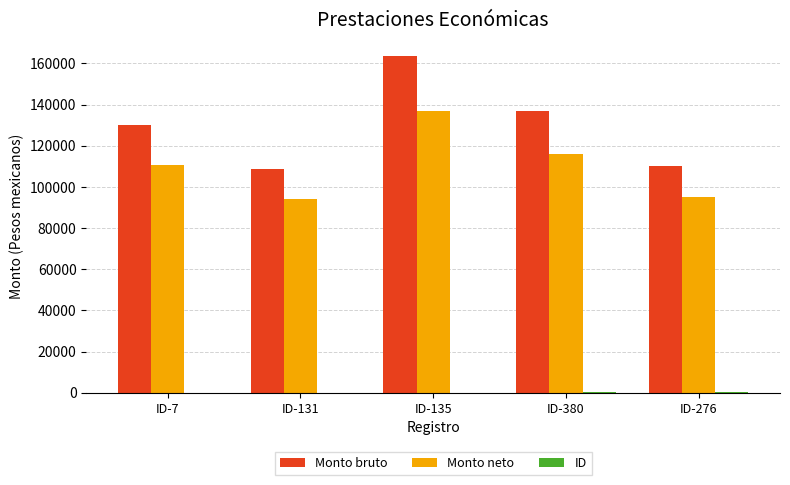

What is the highest value of the Monto neto series?

136895.7